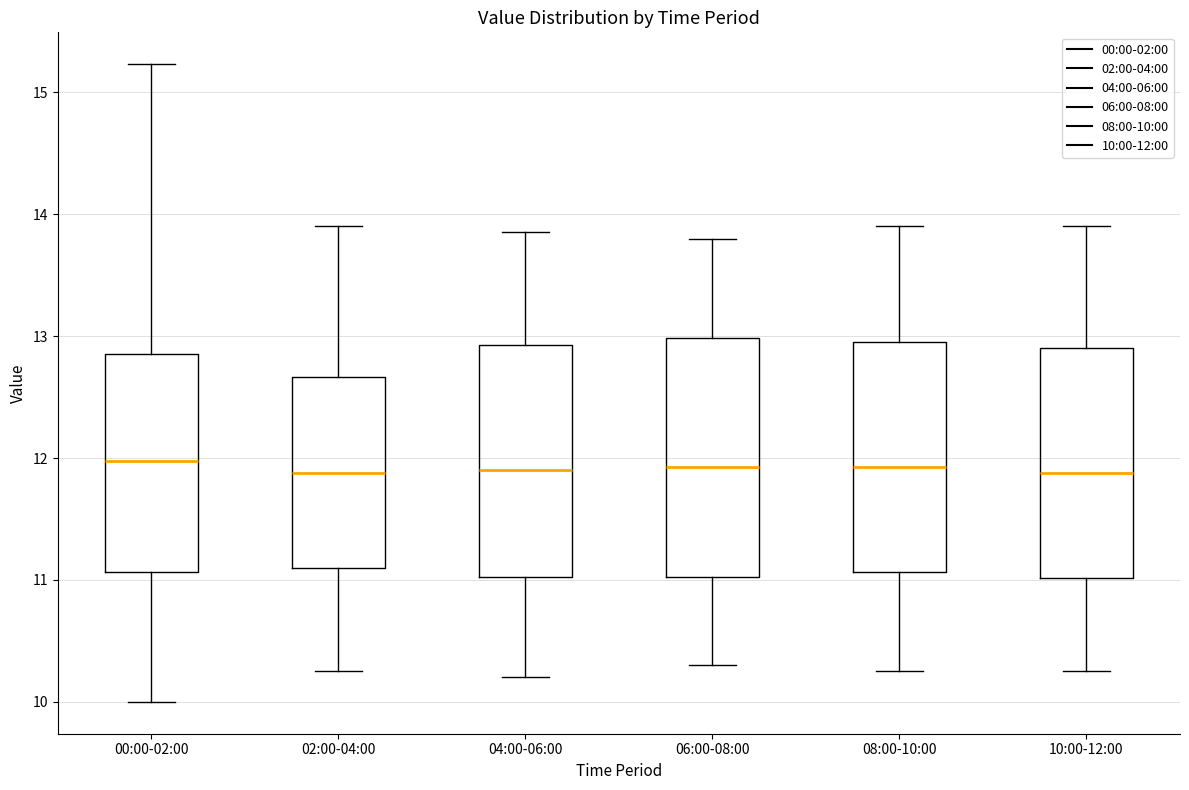

Reading left to right, read every box against the y-axis: the position of its median line, the range the box covers, and the ends of its whiskers. The values are not printed on the chart, so give them approximately, as read against the axis.

00:00-02:00: median 12.0, box 11.1 to 12.9, whiskers 10.0 to 15.2
02:00-04:00: median 11.9, box 11.1 to 12.7, whiskers 10.3 to 13.9
04:00-06:00: median 11.9, box 11.0 to 12.9, whiskers 10.2 to 13.9
06:00-08:00: median 11.9, box 11.0 to 13.0, whiskers 10.3 to 13.8
08:00-10:00: median 11.9, box 11.1 to 13.0, whiskers 10.3 to 13.9
10:00-12:00: median 11.9, box 11.0 to 12.9, whiskers 10.3 to 13.9